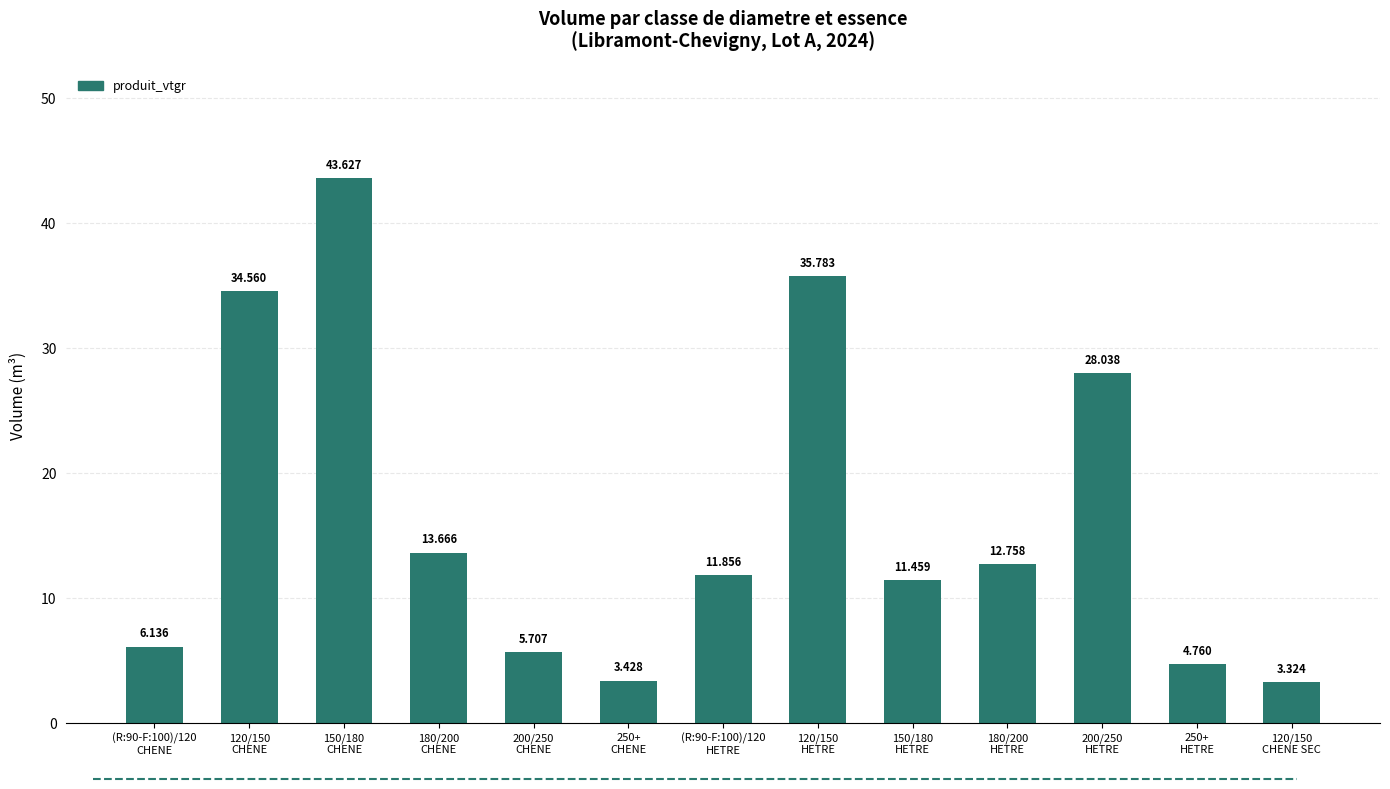

Which label corresponds to the smallest value in the chart?

120/150
CHENE SEC